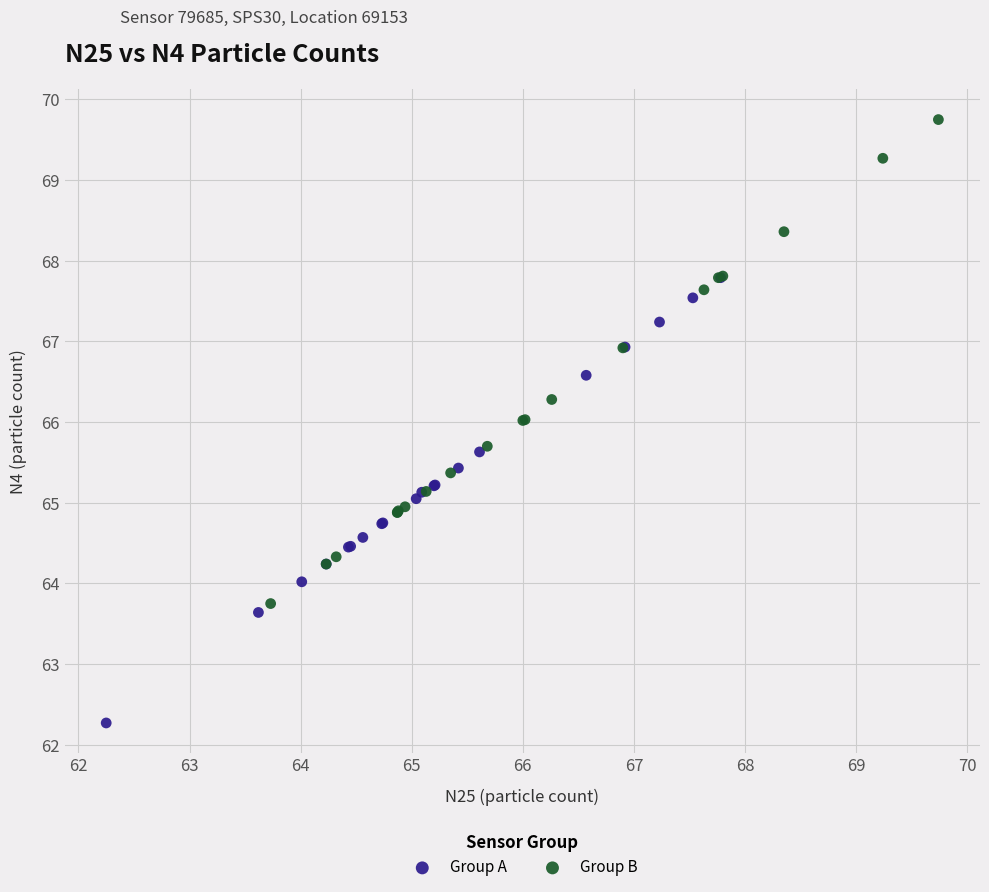

Which series reaches the minimum Y coordinate?

Group A